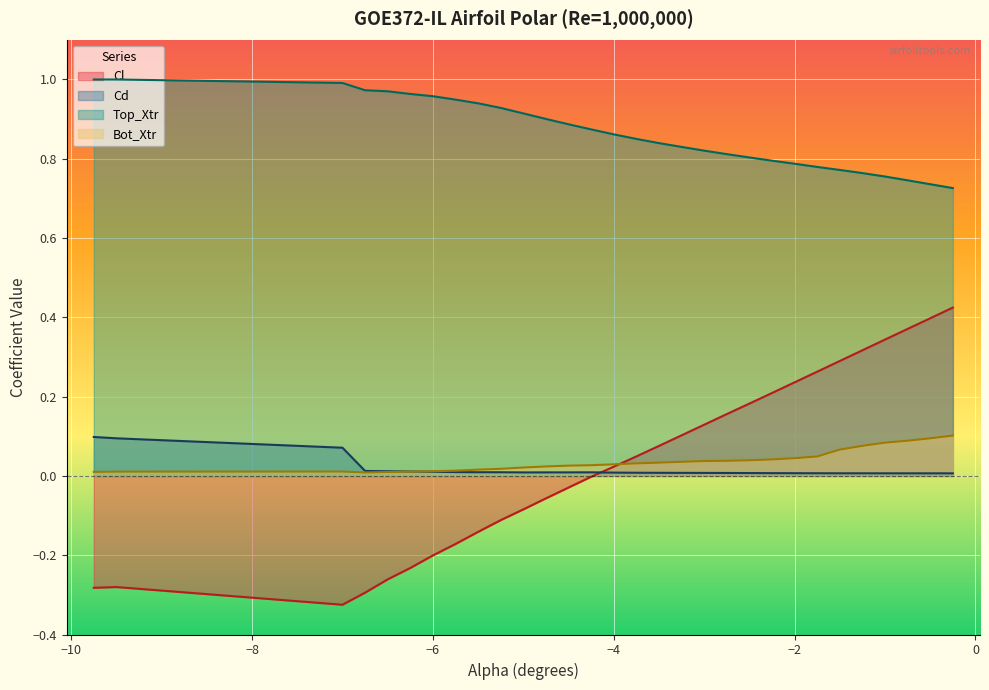

The value of Cl at −6 is -0.3. True or false?

False